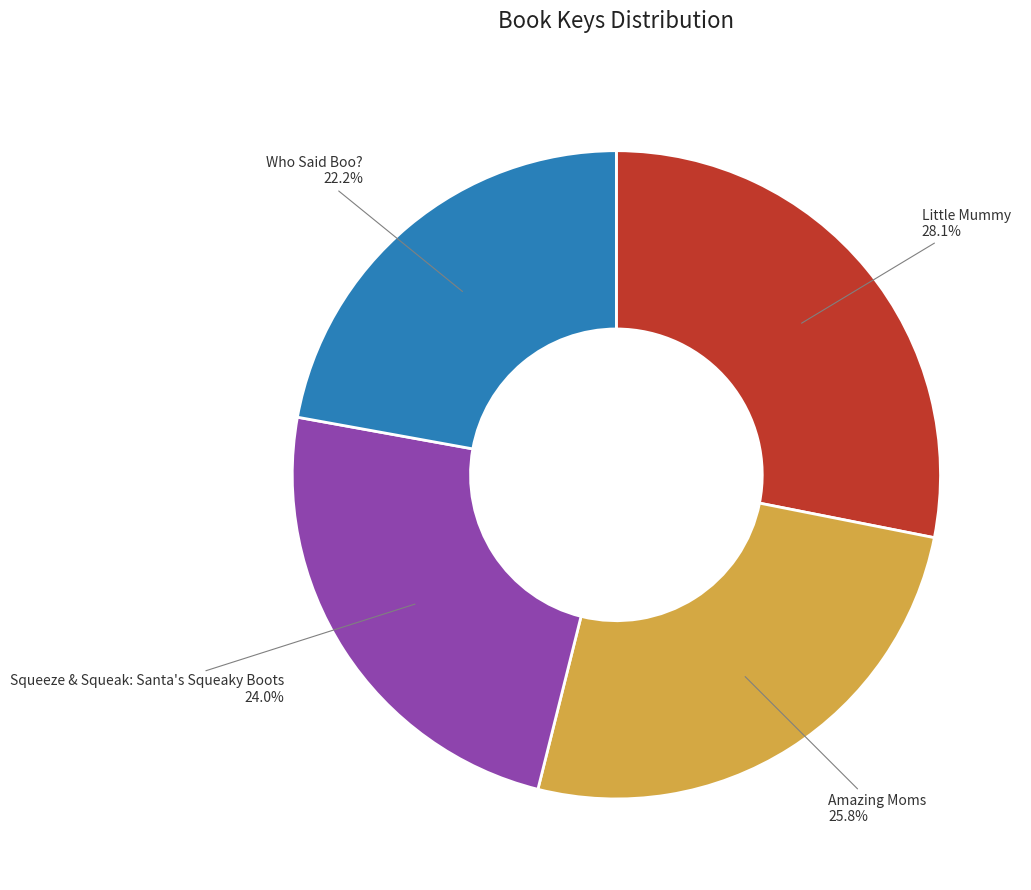

Rank the categories by value from highest to lowest.

Little Mummy, Amazing Moms, Squeeze & Squeak: Santa's Squeaky Boots, Who Said Boo?